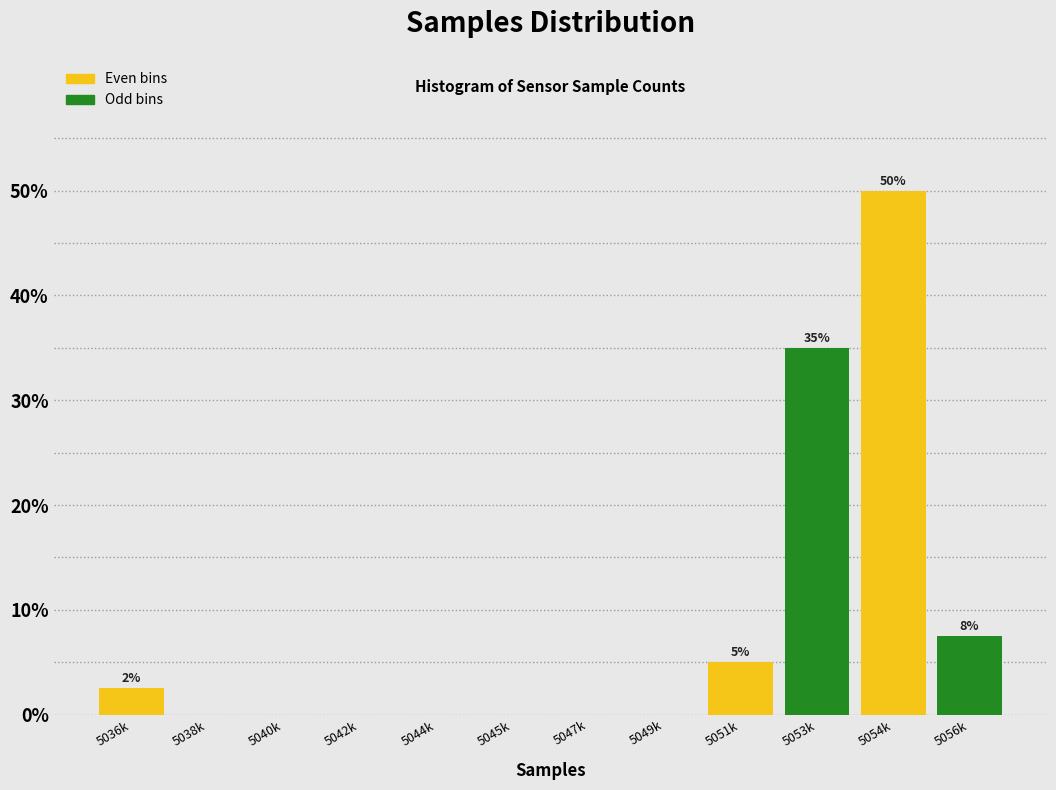

Reading right to left, transcribe all the data shown in this chart.

5056k=7.5	5054k=50.0	5053k=35.0	5051k=5.0	5049k=0.0	5047k=0.0	5045k=0.0	5044k=0.0	5042k=0.0	5040k=0.0	5038k=0.0	5036k=2.5